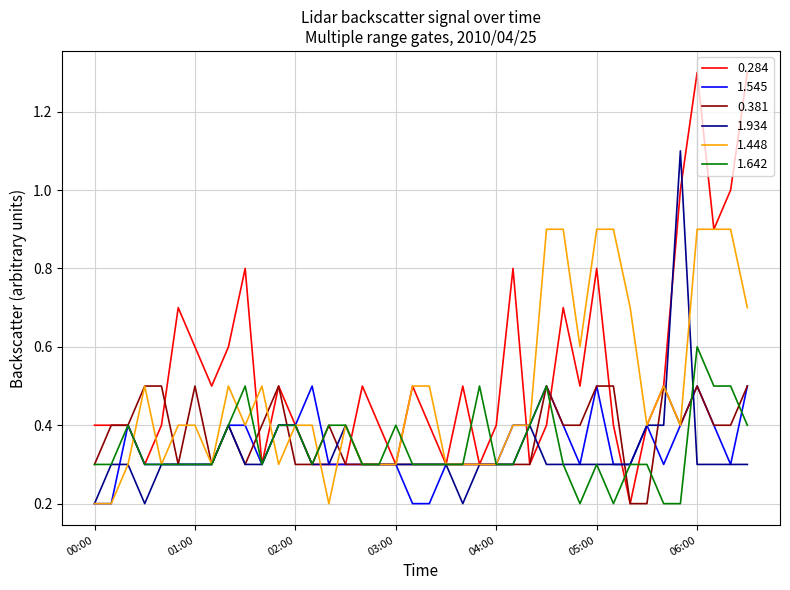

Does the chart display data point markers on the line(s)?

No